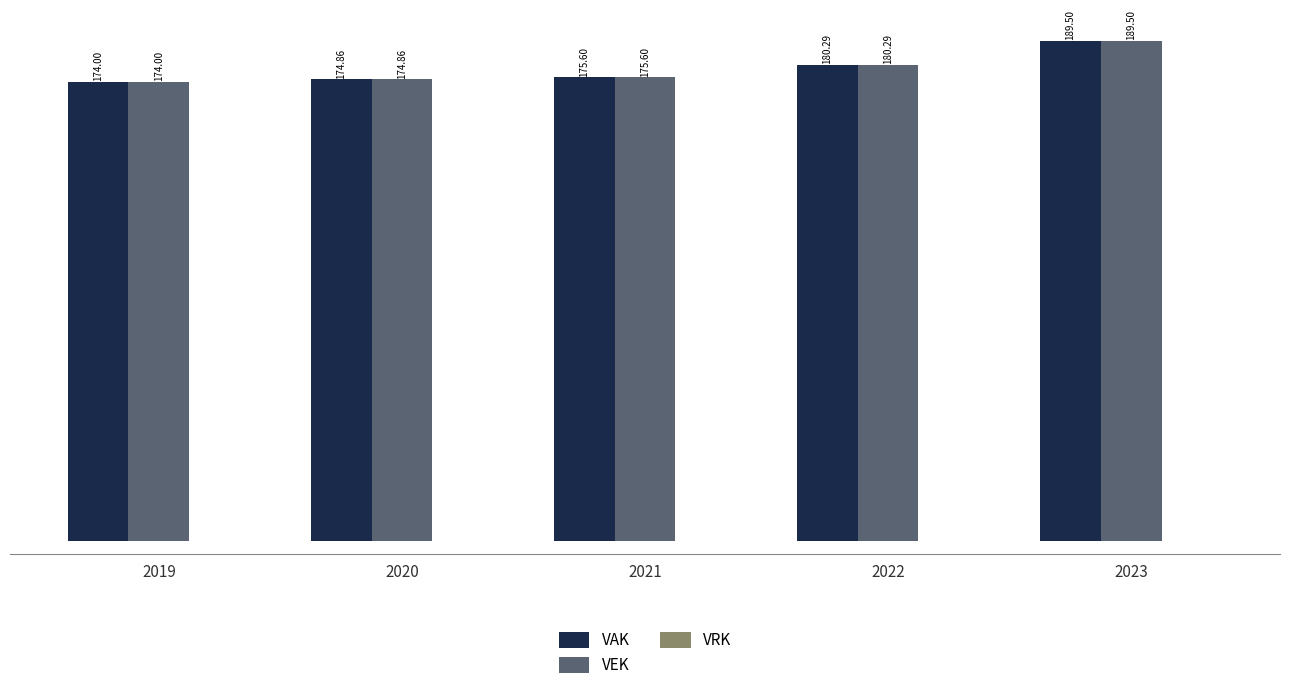

At which category is the sum across all series the highest?

2023